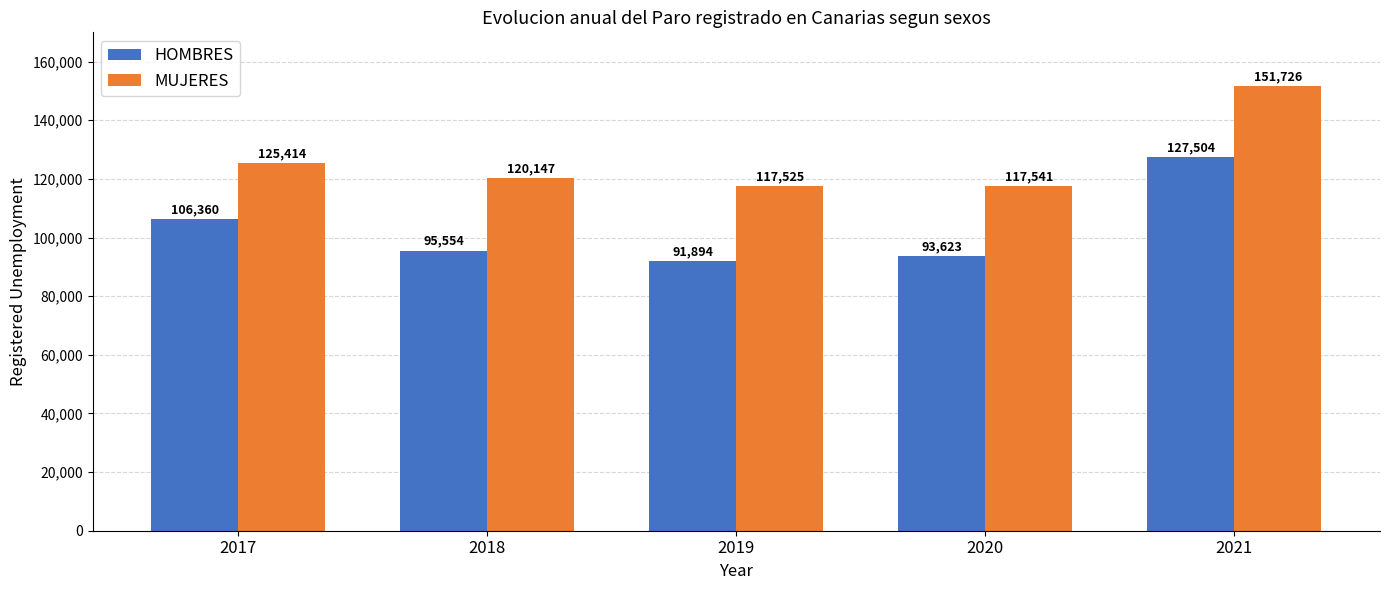

What is the value of the MUJERES bar at the 1st from the left?

125414